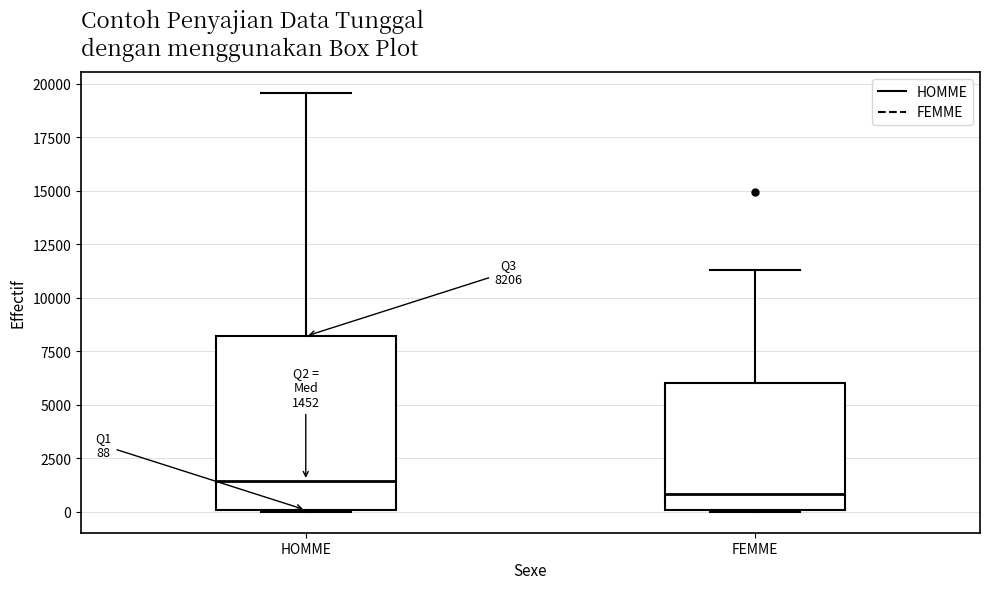

Which box's median line is the highest?

HOMME